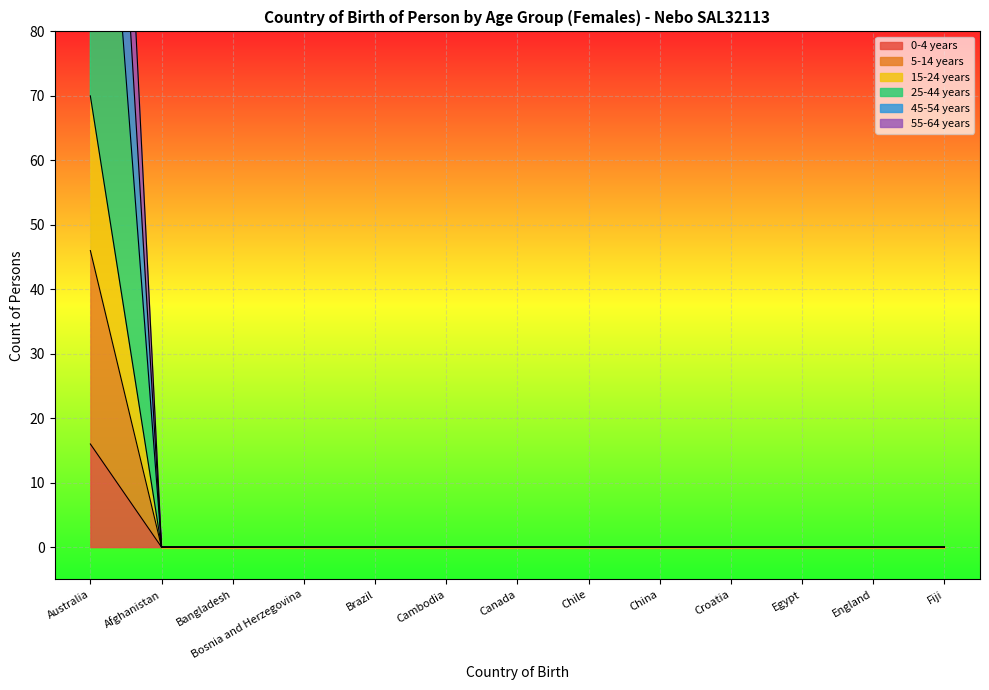

Reading right to left, list all the values displayed in this chart.

0-4 years: 0	0	0	0	0	0	0	0	0	0	0	0	16
5-14 years: 0	0	0	0	0	0	0	0	0	0	0	0	46
15-24 years: 0	0	0	0	0	0	0	0	0	0	0	0	70
25-44 years: 0	0	0	0	0	0	0	0	0	0	0	0	146
45-54 years: 0	0	0	0	0	0	0	0	0	0	0	0	184
55-64 years: 0	0	0	0	0	0	0	0	0	0	0	0	222